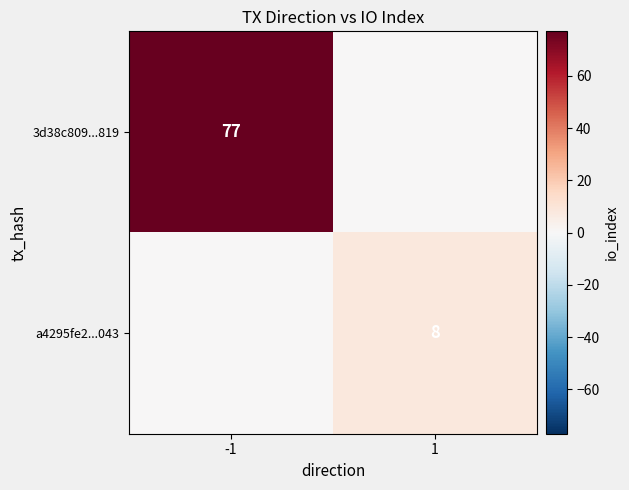

Is it true that a4295fe2...043 equals 8 at 1?

True